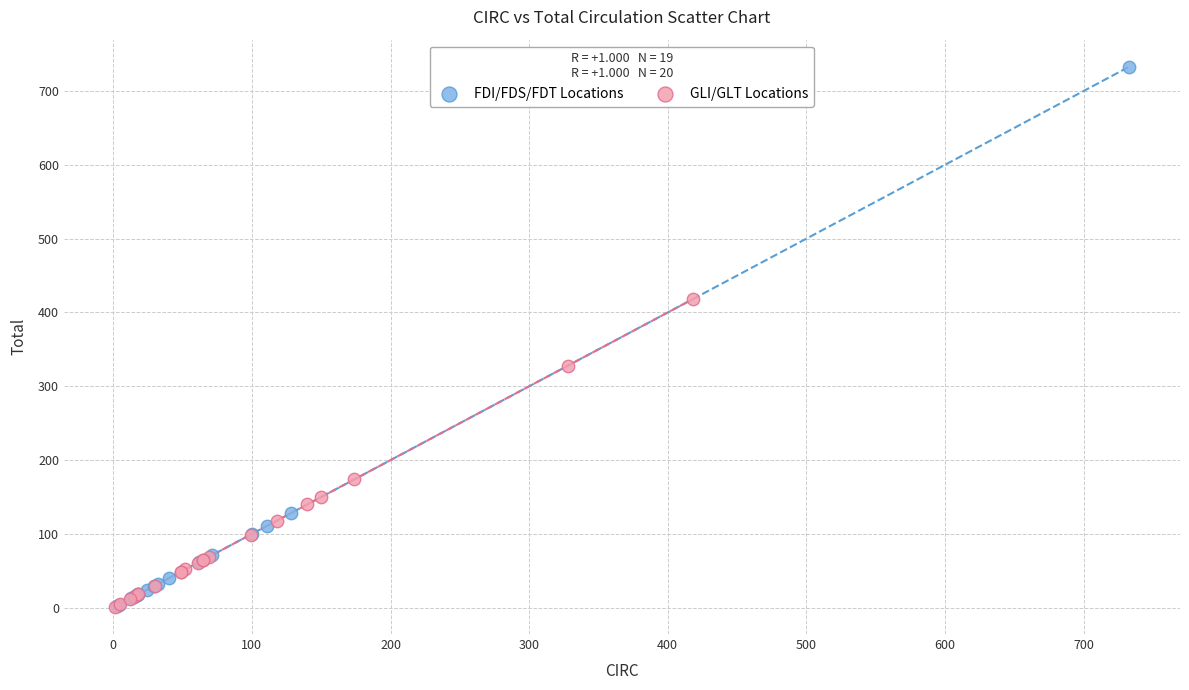

Which series contains the highest Y value?

FDI/FDS/FDT Locations